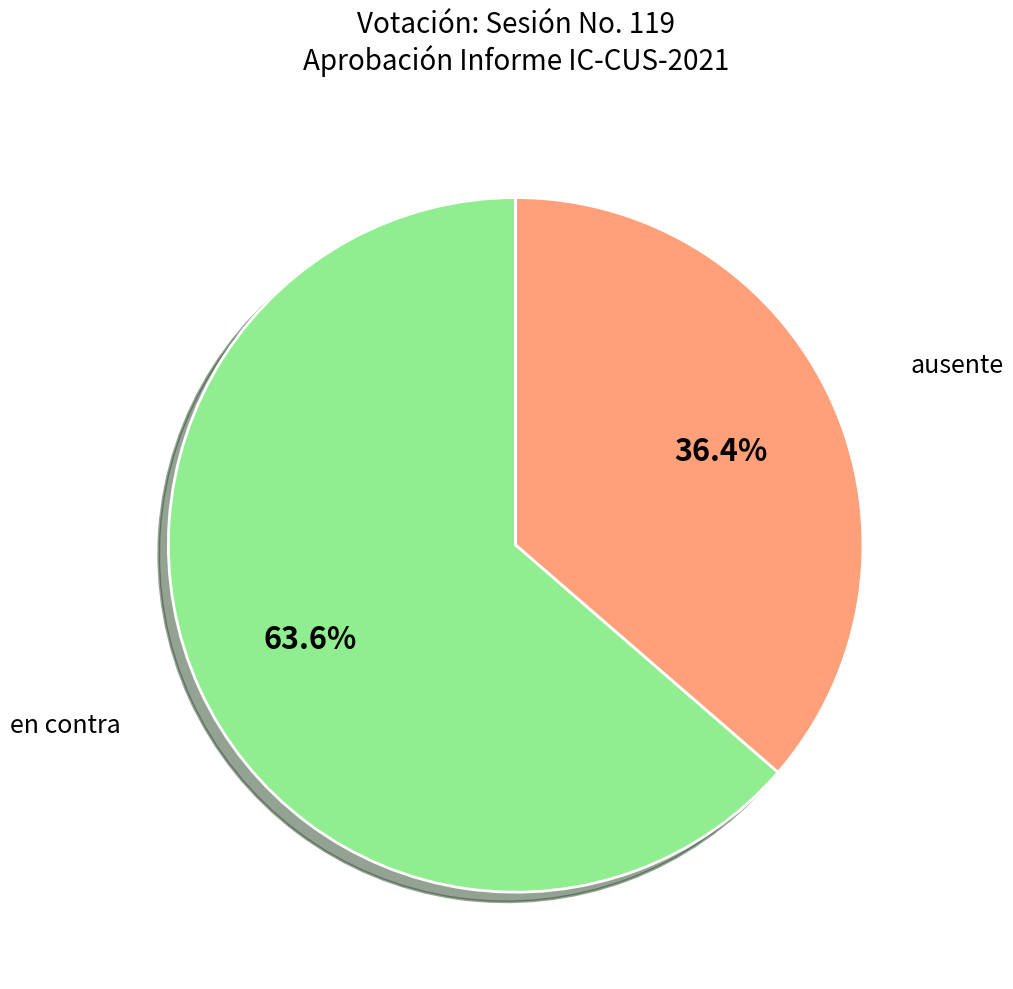

Is there a majority slice in this chart?

Yes